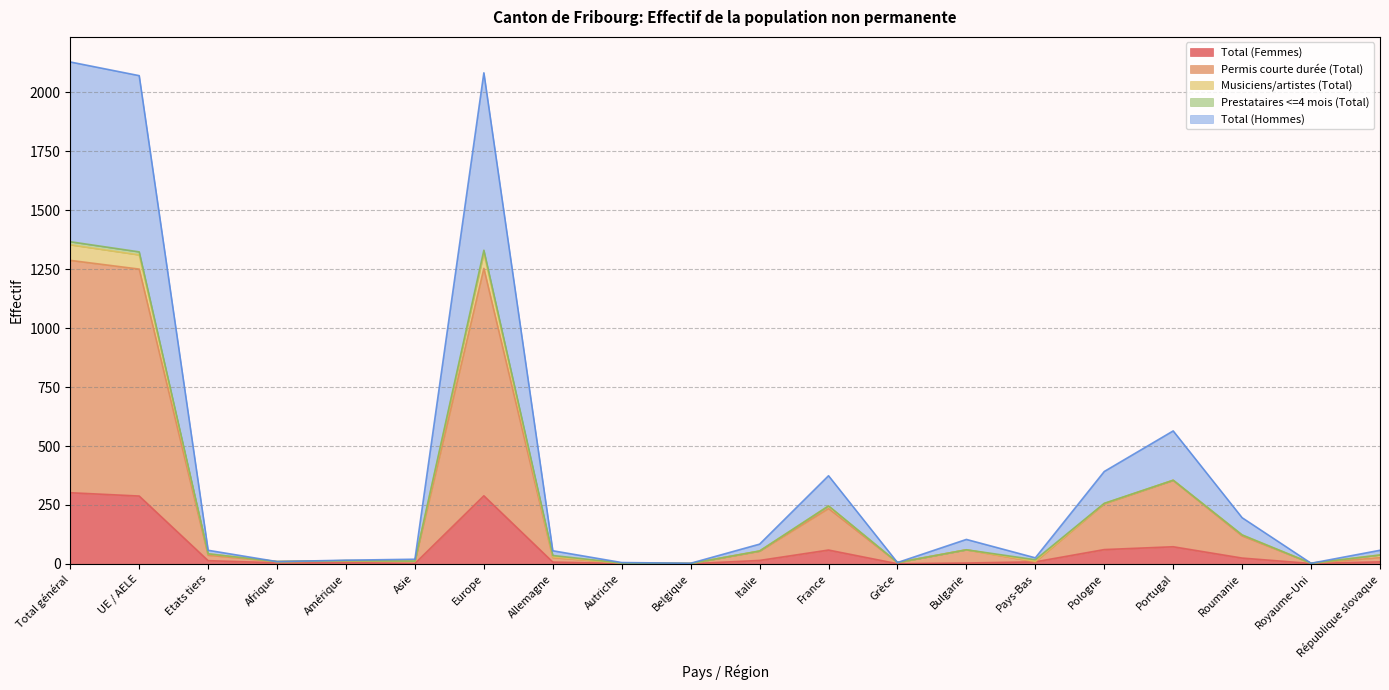

True or false: Total (Femmes) and Permis courte durée (Total) intersect in this chart.

False